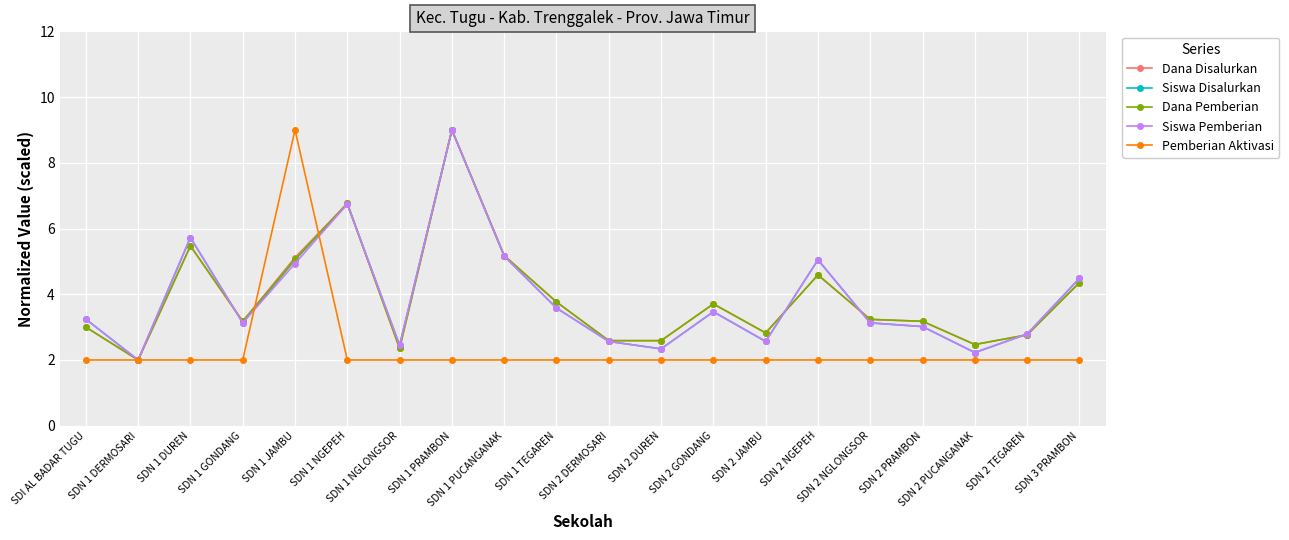

True or false: Siswa Disalurkan has more than 1 interior local peaks.

True